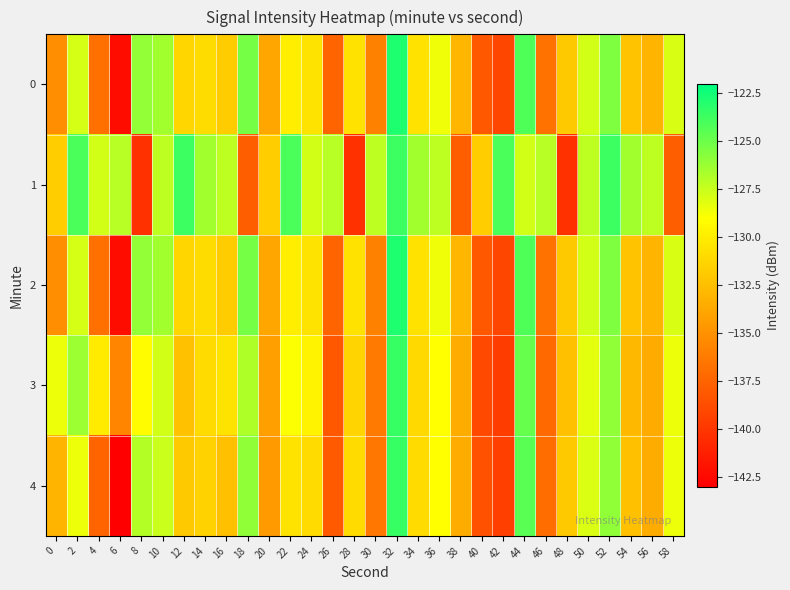

What is the difference between the highest and lowest values at 30?

9.3